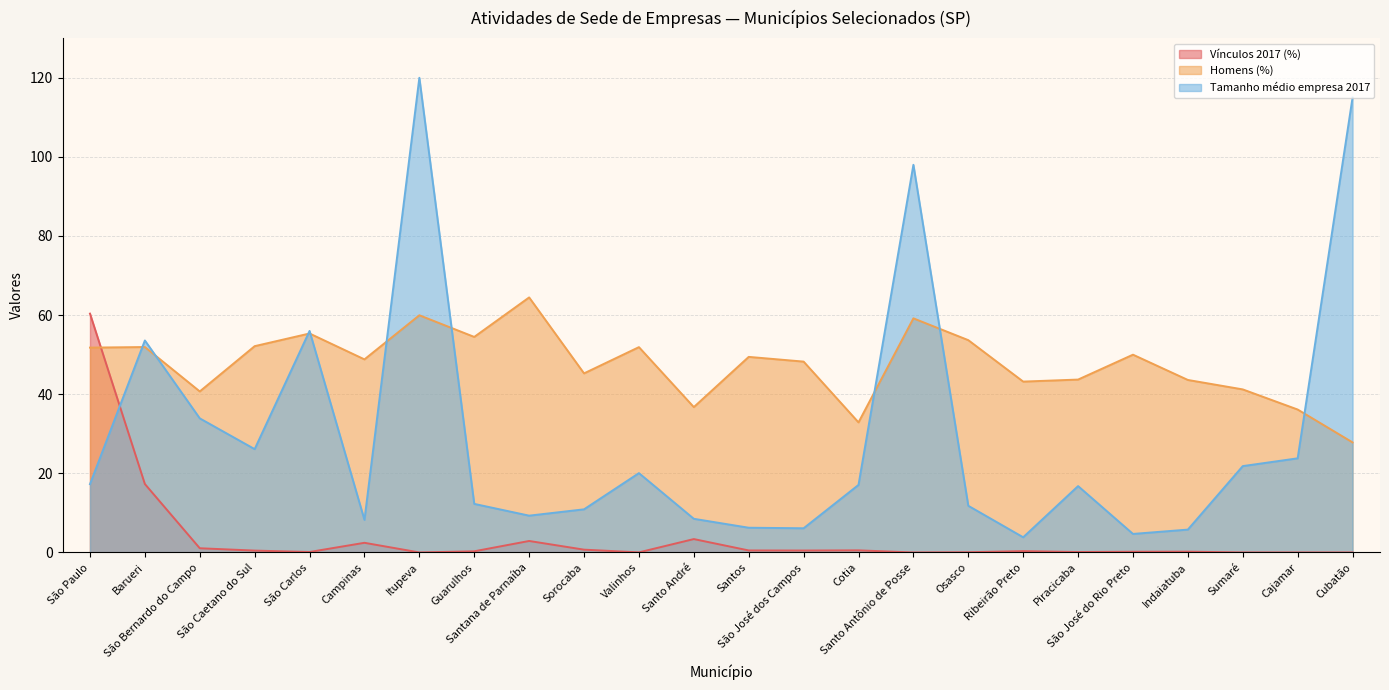

Rank the series by their maximum value, from lowest to highest.

Vínculos 2017 (%), Homens (%), Tamanho médio empresa 2017